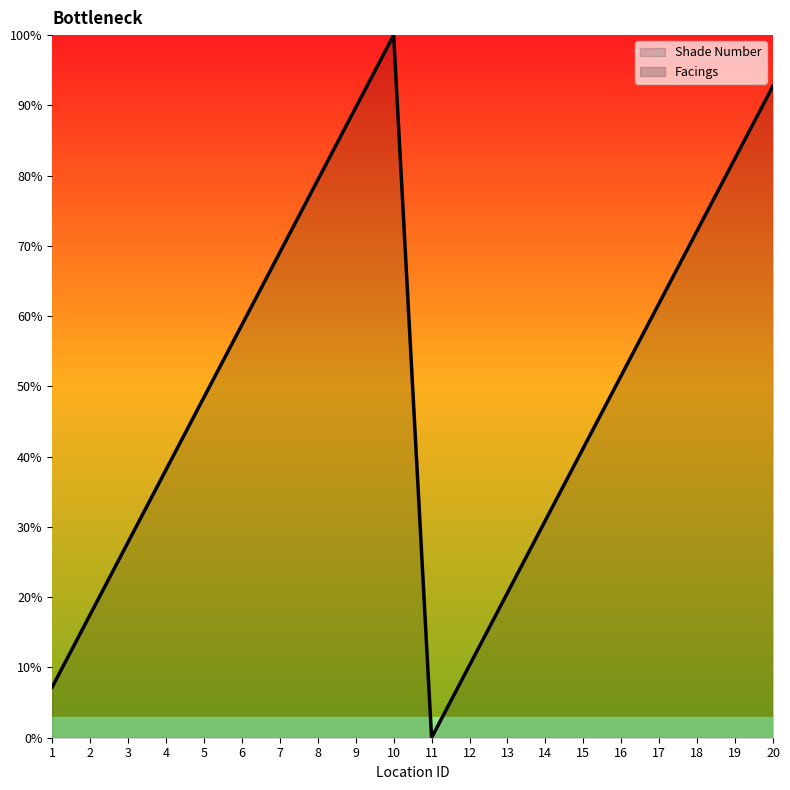

True or false: the data shows 52.3 at 4.

False